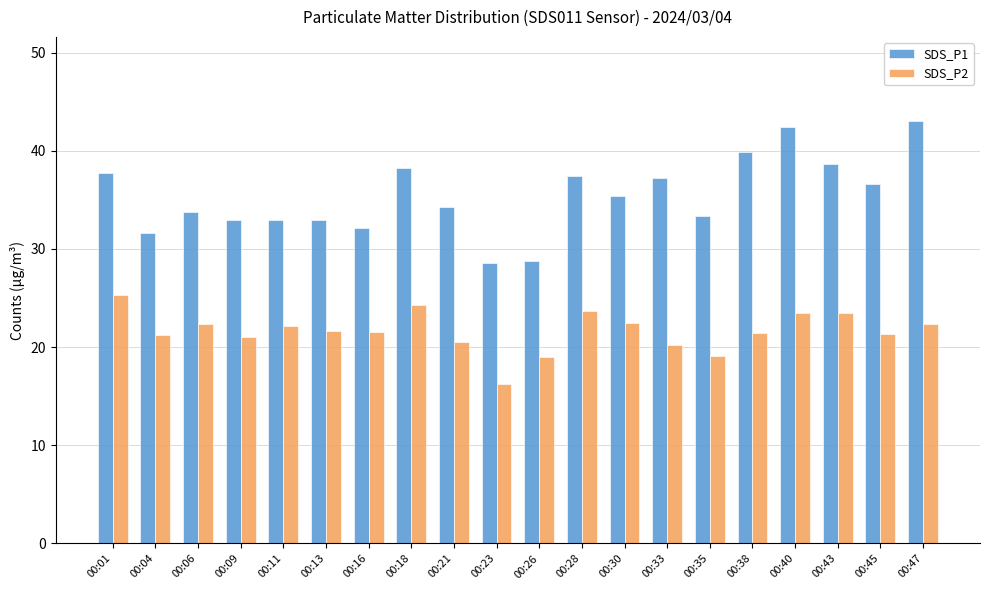

Which series has the widest spread of values?

SDS_P1